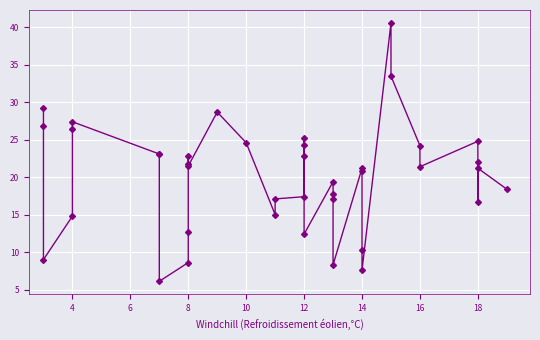

Reading left to right, list all the values displayed in this chart.

29.3	26.9	9.0	14.8	26.4	27.4	23.1	23.1	6.1	8.6	12.7	22.8	21.7	21.5	28.7	24.6	15.0	17.1	17.4	25.2	24.3	22.8	12.4	19.4	17.1	17.7	8.3	21.2	20.8	10.3	7.6	40.6	33.5	24.2	21.4	24.8	22.0	16.7	21.2	18.4